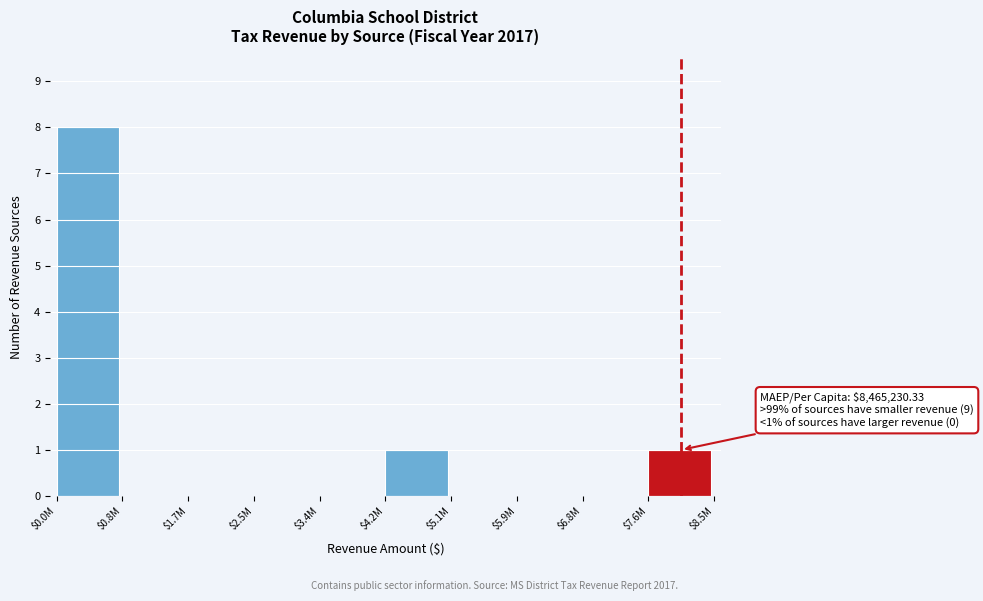

Is it true that the value at $5.1M is 3?

False